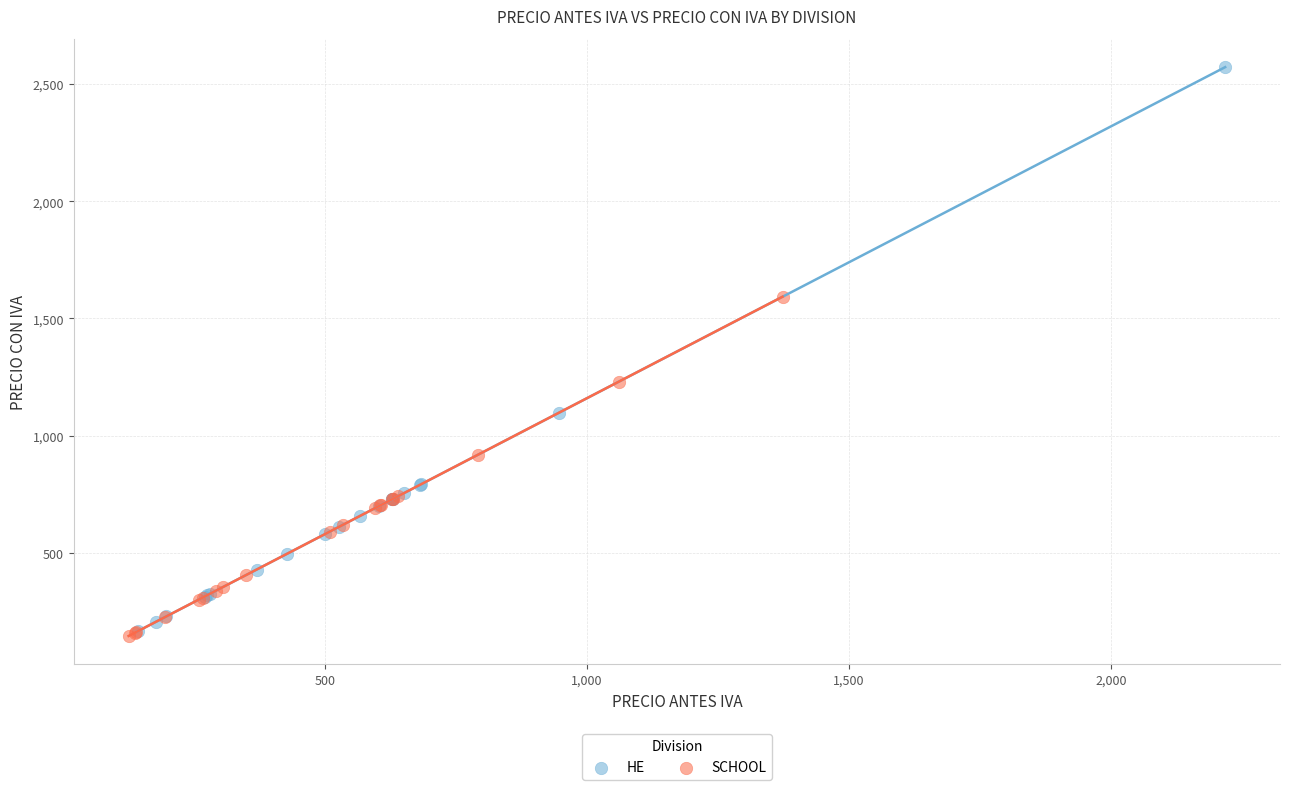

Which series reaches the maximum Y coordinate?

HE